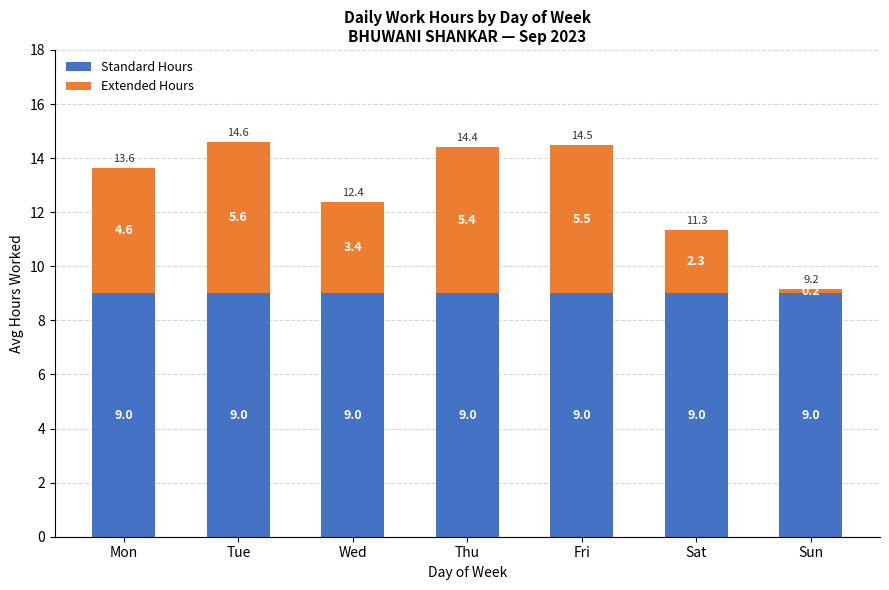

Reading left to right, list the values for the Standard Hours series.

Mon=9.0	Tue=9.0	Wed=9.0	Thu=9.0	Fri=9.0	Sat=9.0	Sun=9.0